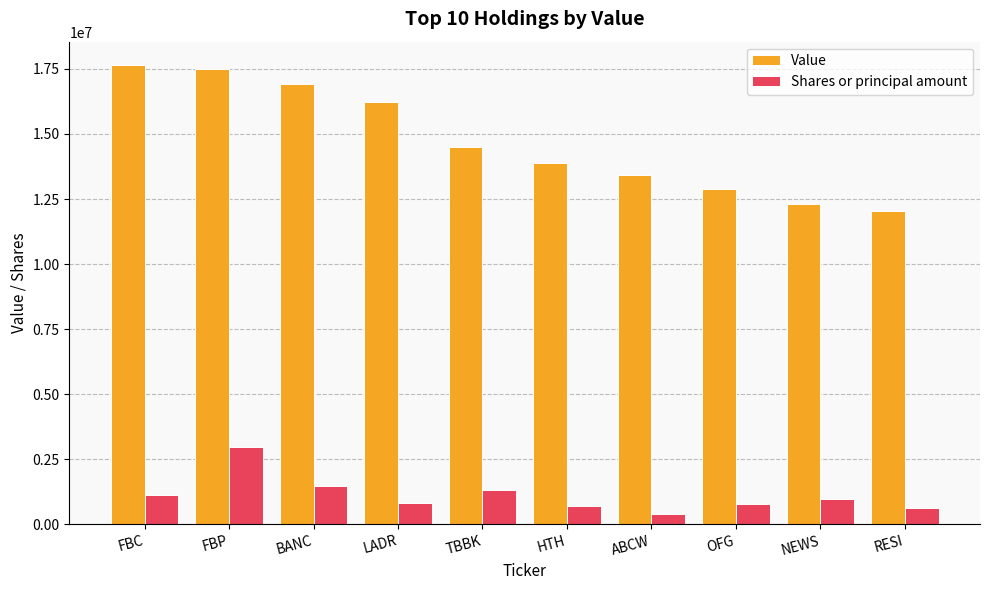

At which label does Shares or principal amount first exceed 962500?

FBC